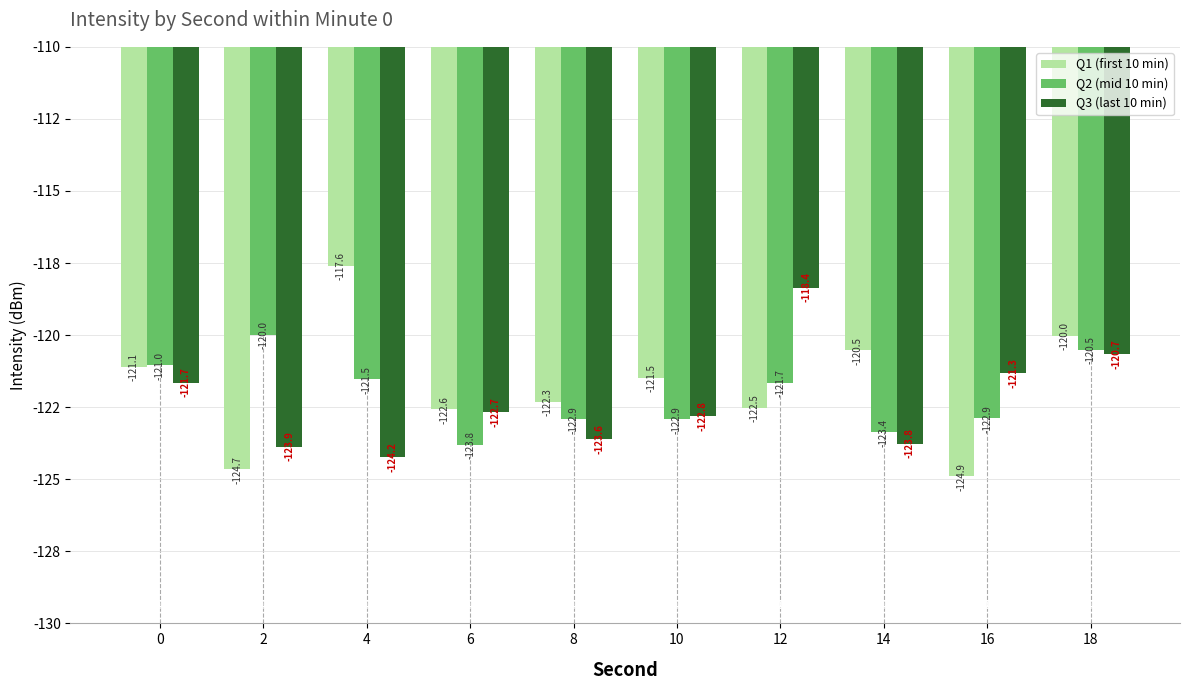

Are the bars horizontal?

No